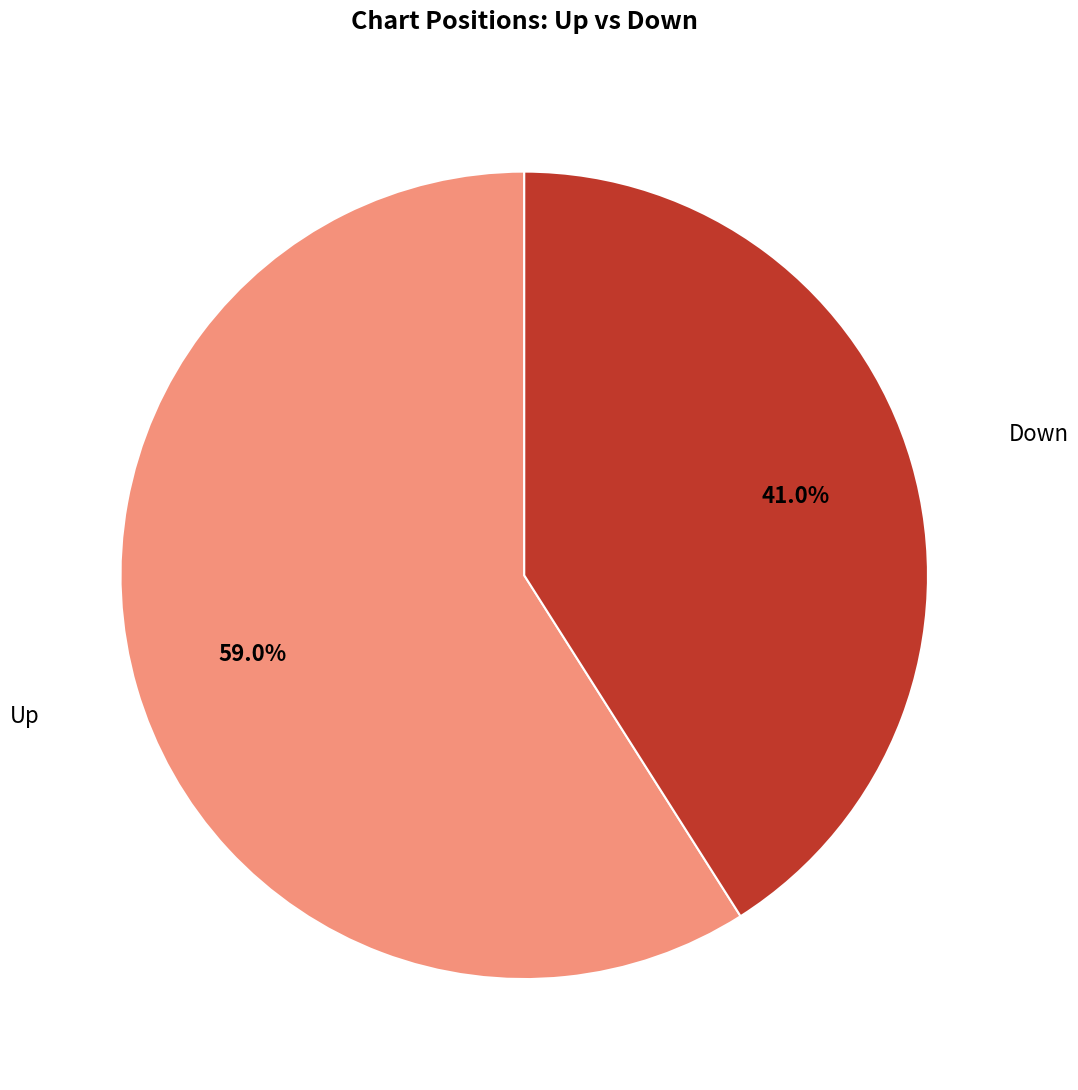

Does any single category account for the majority?

Yes